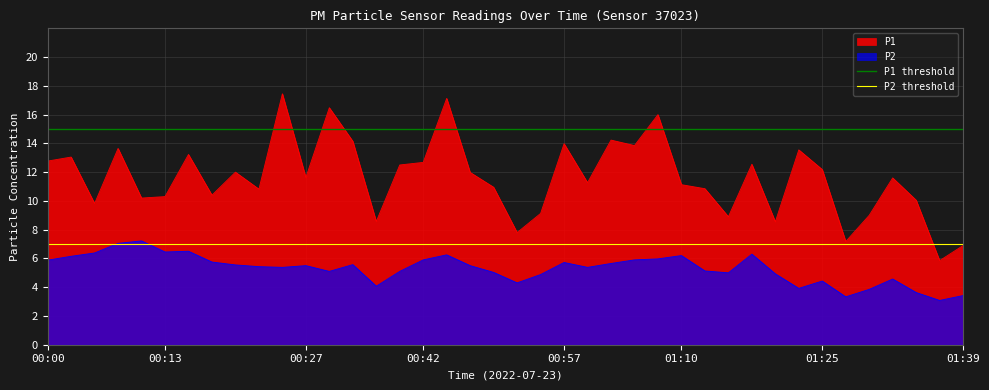

True or false: P2 has a value of 5.7 at 00:57.

True